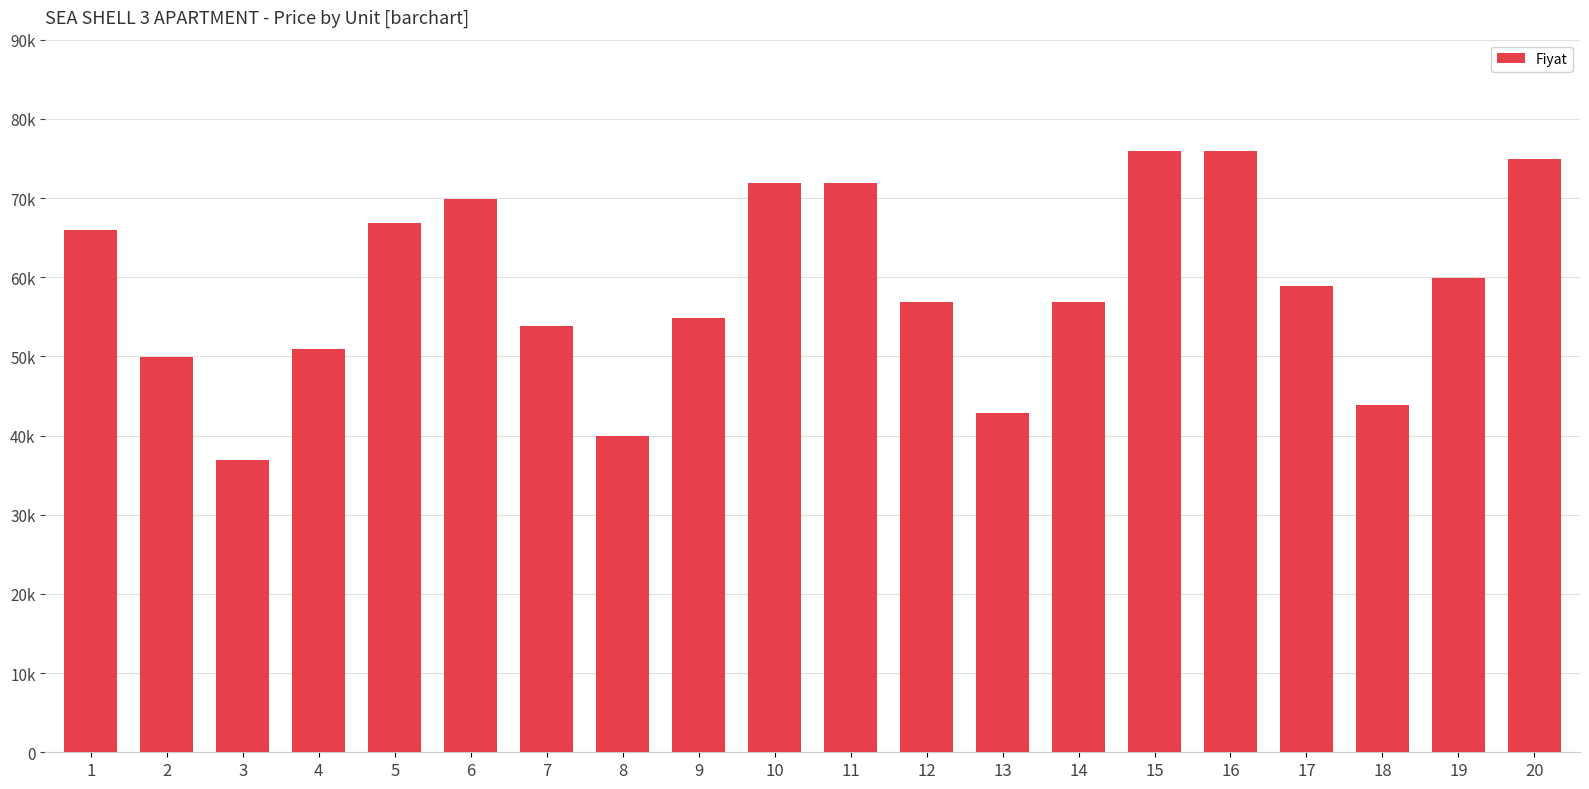

What is the difference between the values at 18 and 12?

13000